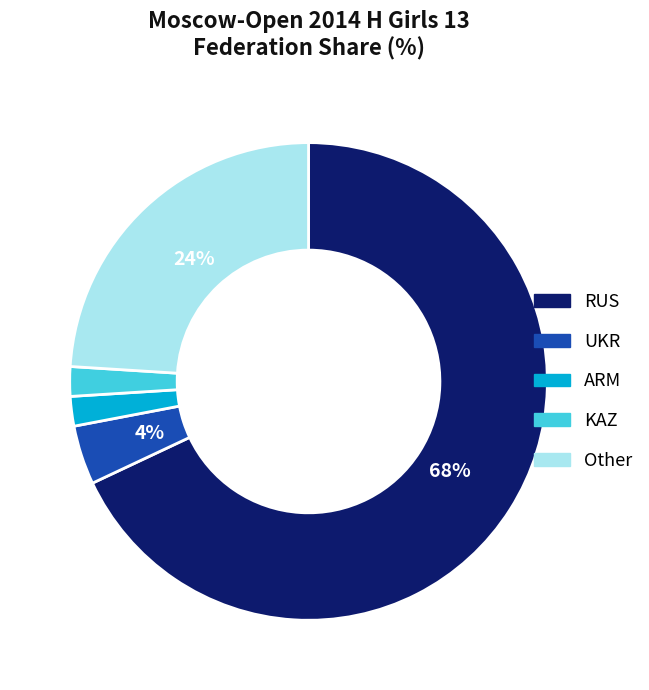

How many segments does this pie chart have?

5